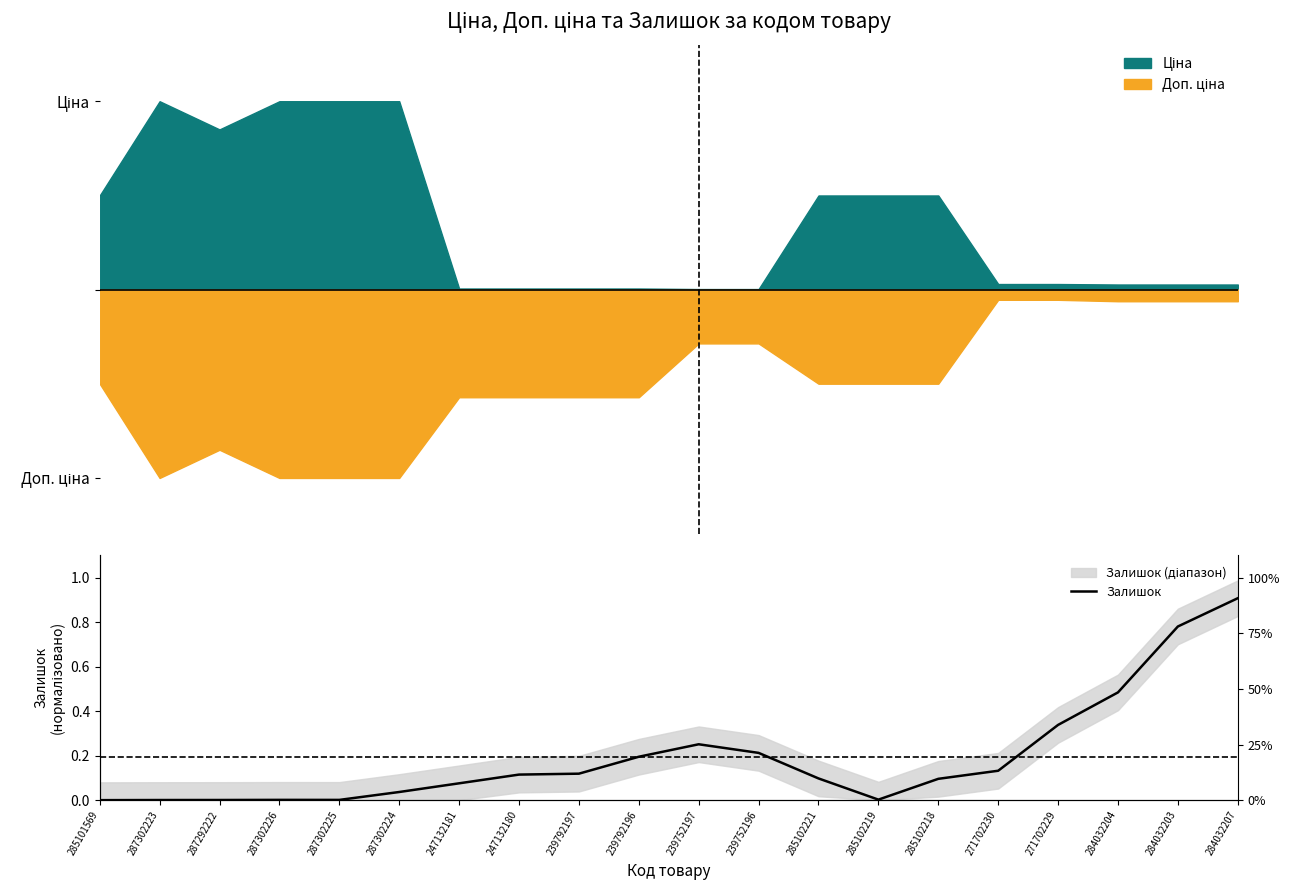

What position from the left is 287302224?

6